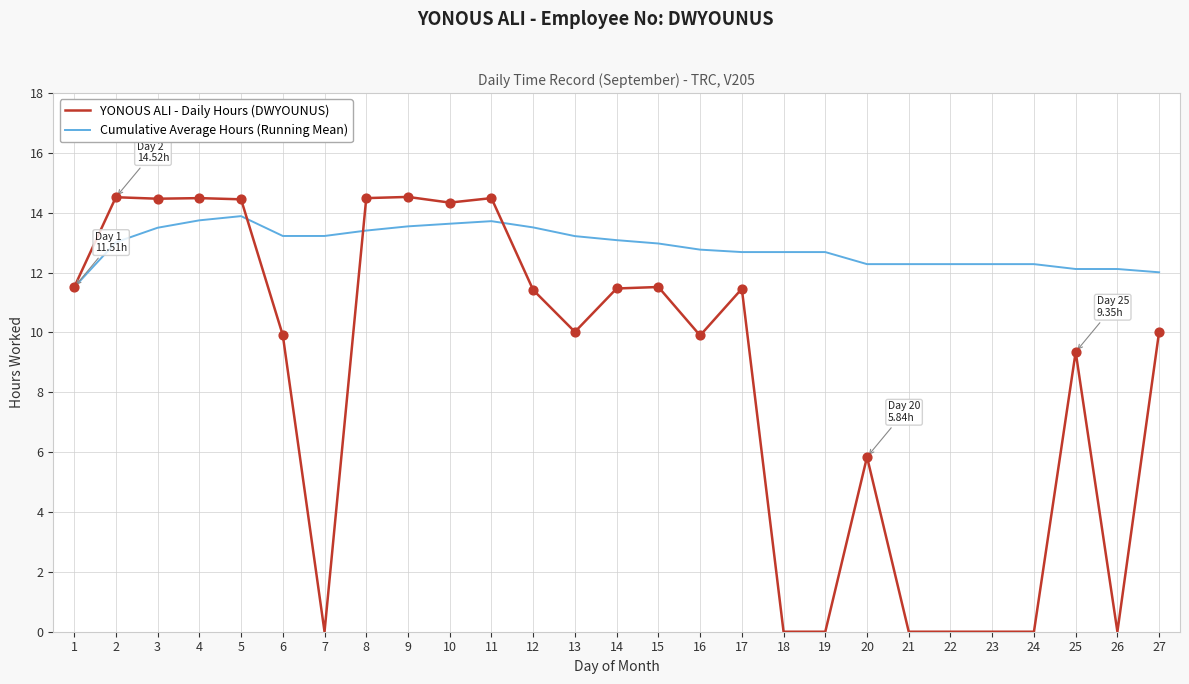

Is the value of YONOUS ALI - Daily Hours (DWYOUNUS) at 14 greater than the value of Cumulative Average Hours (Running Mean) at 10?

No